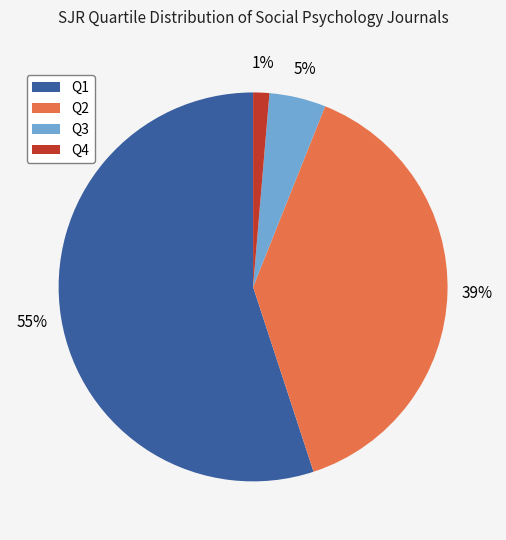

To the nearest percent, what is the average slice percentage?

25%